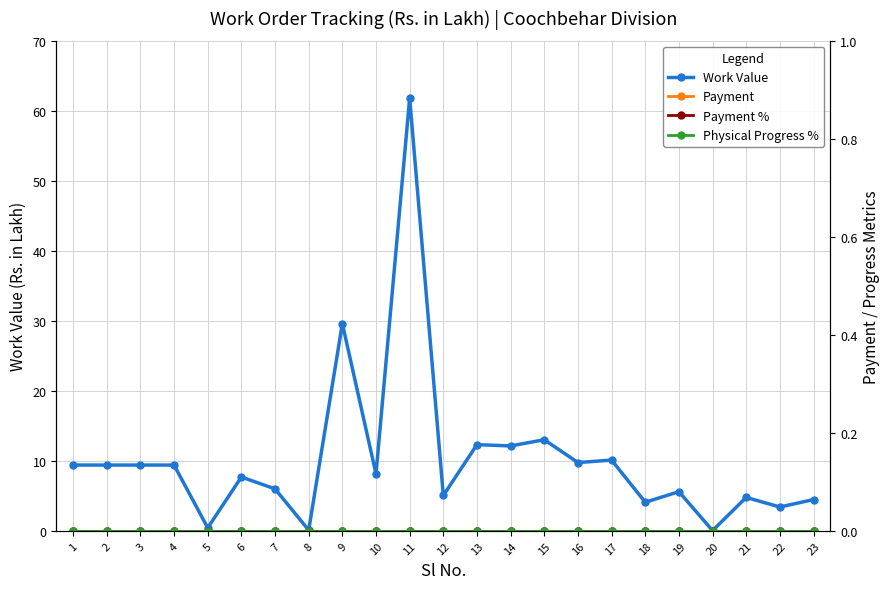

List the labels in order of Payment value, smallest first.

1, 2, 3, 4, 5, 6, 7, 8, 9, 10, 11, 12, 13, 14, 15, 16, 17, 18, 19, 20, 21, 22, 23